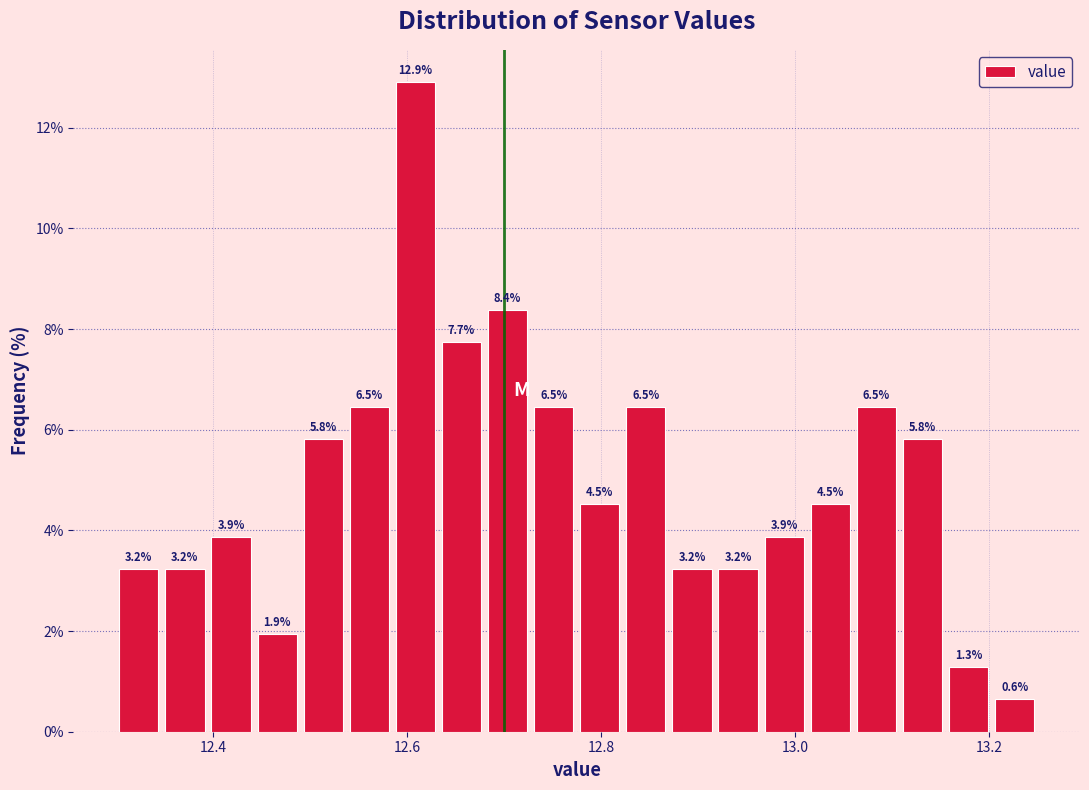

Around what value on the x-axis is the tallest bar? Give the approximate position of its centre, as read against the axis.

12.60